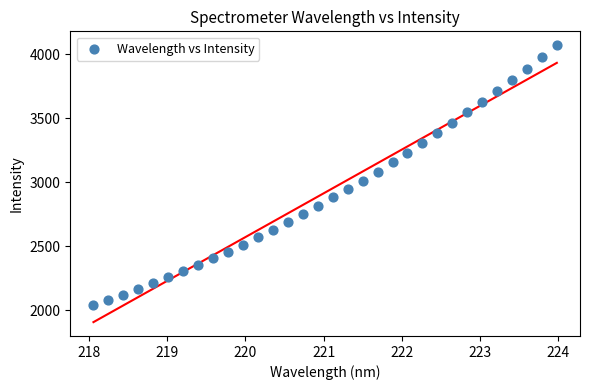

What is the range of Y values (max minus min)?

2030.1